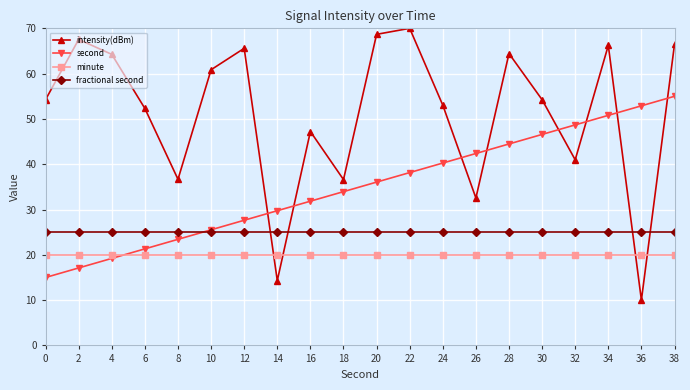

List the series in order of their peak value, lowest first.

minute, fractional second, second, intensity(dBm)